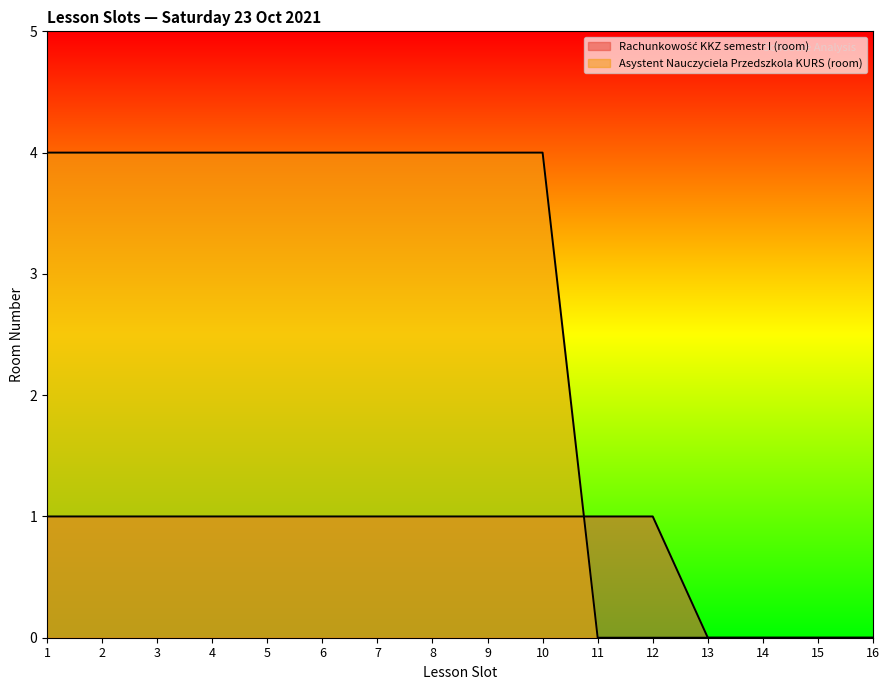

Which series has the largest range (max minus min)?

Asystent Nauczyciela Przedszkola KURS (room)